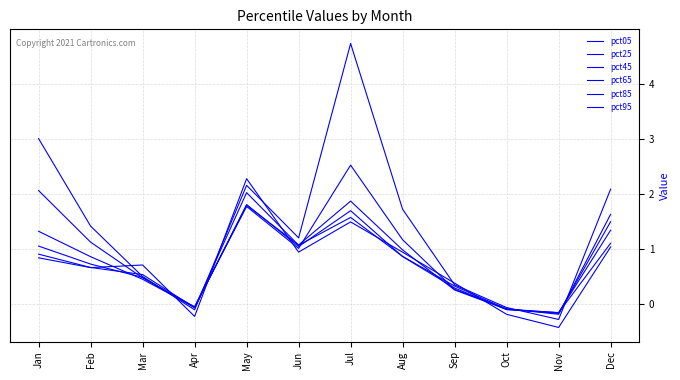

Between which two adjacent categories do pct85 and pct05 first intersect?

Feb and Mar